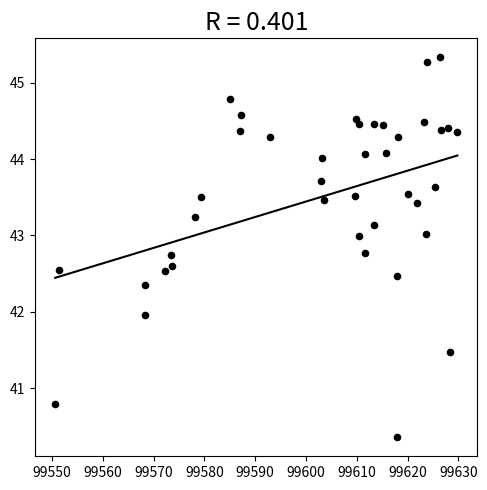

What is the range of X values (max minus min)?

79.2